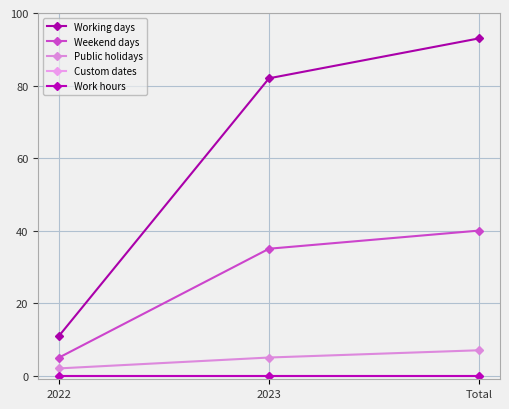

Does the chart have visible grid lines?

Yes